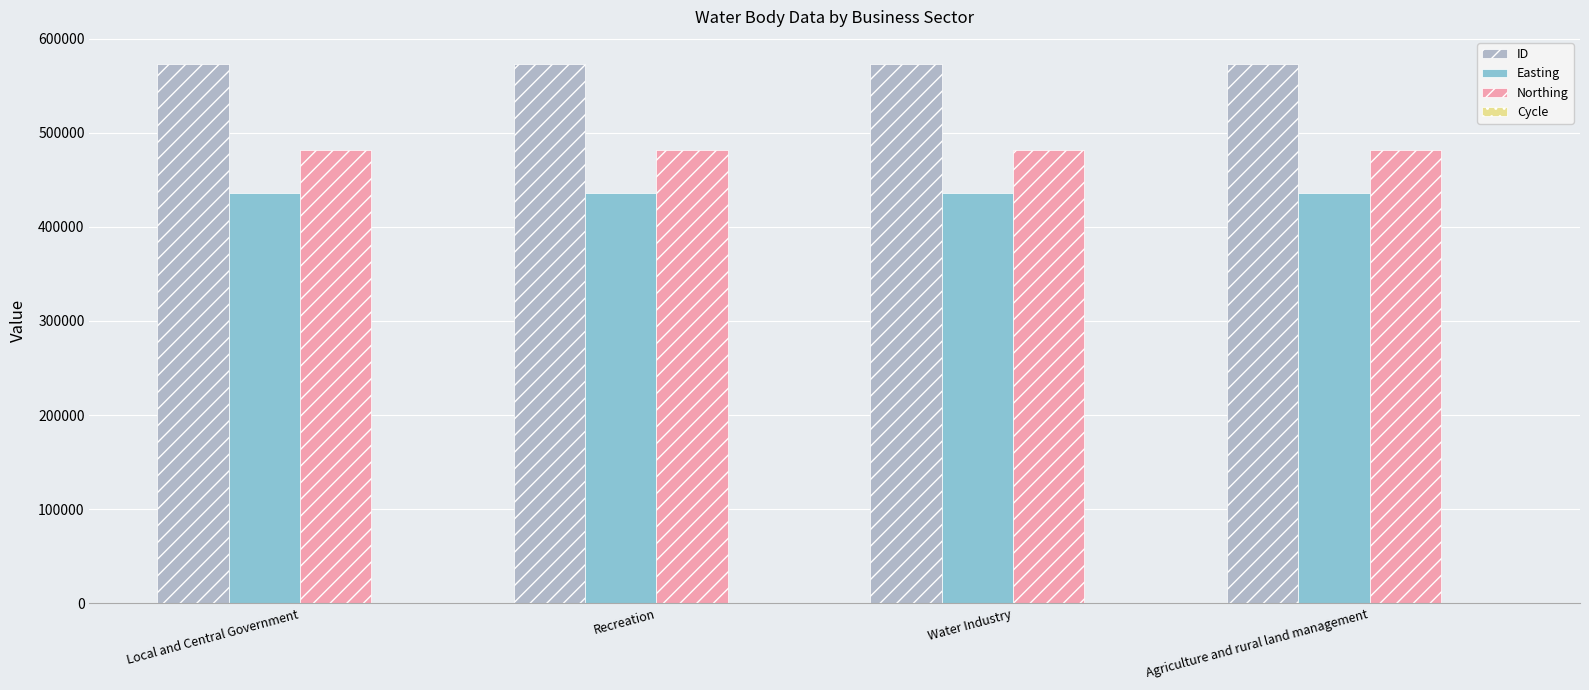

The value of Northing at Local and Central Government is 482048. True or false?

True